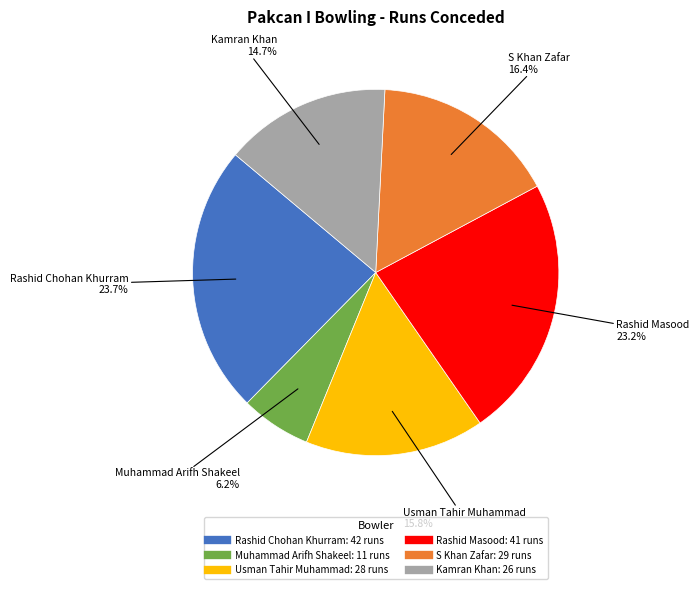

How many slices are in this pie chart?

6